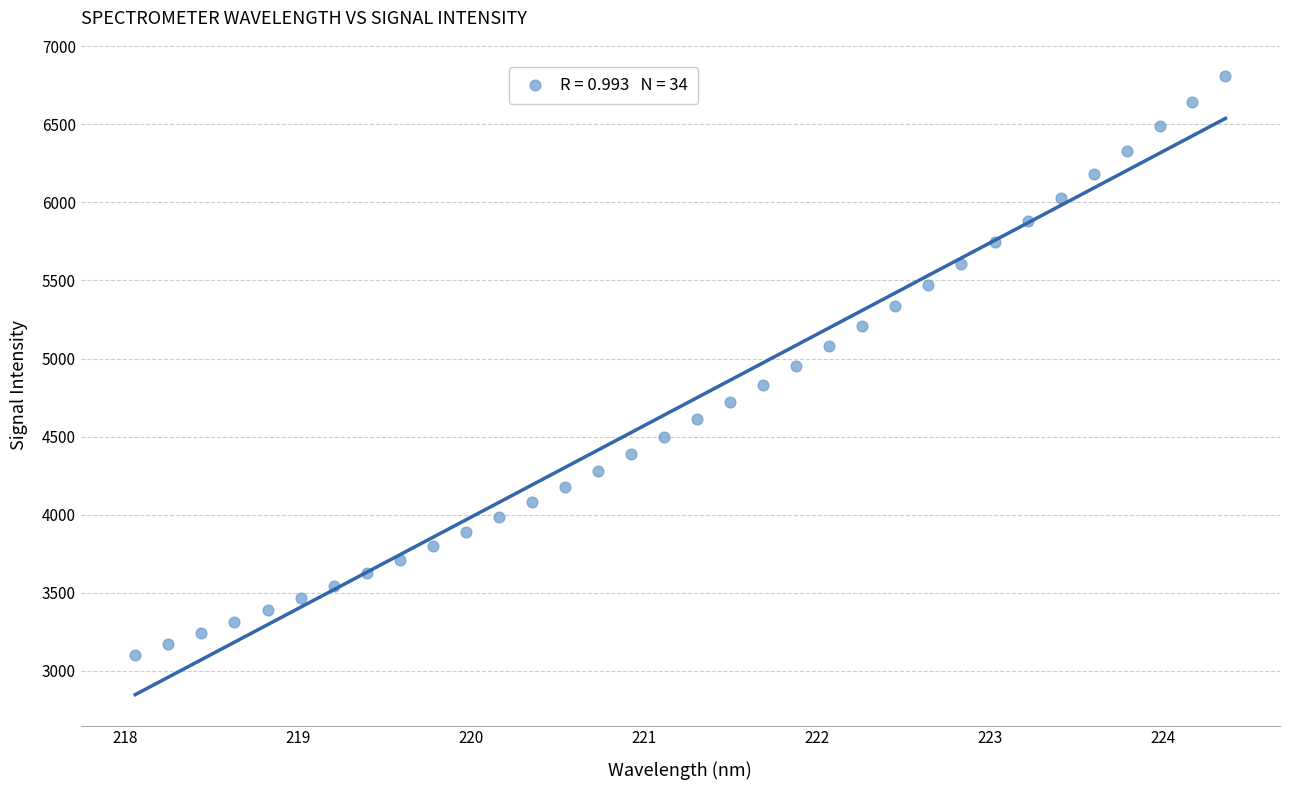

What is the range of Y values (max minus min)?

3710.8